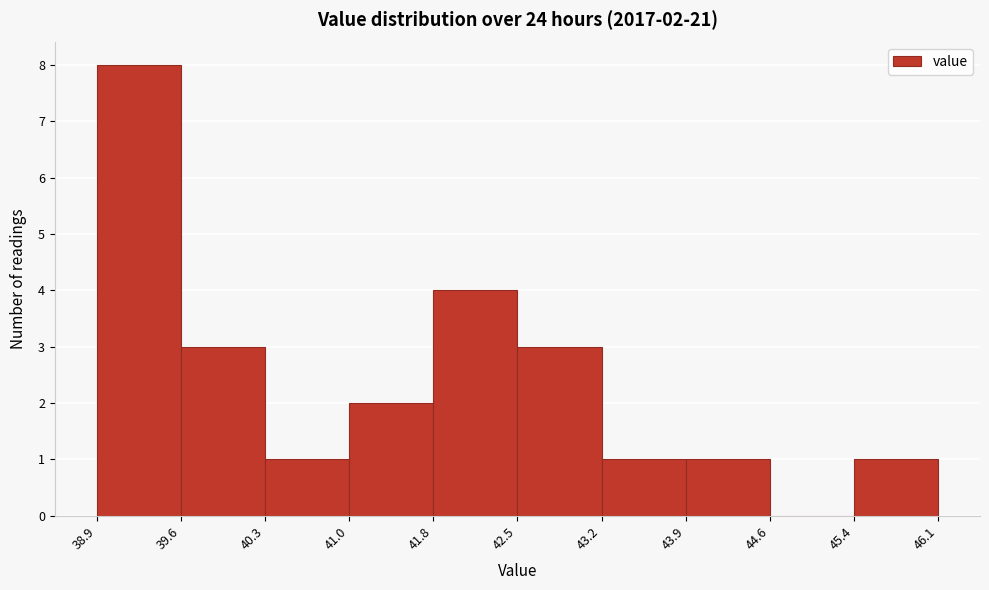

Over which range of the x-axis is the bar tallest?

38.9 to 39.6